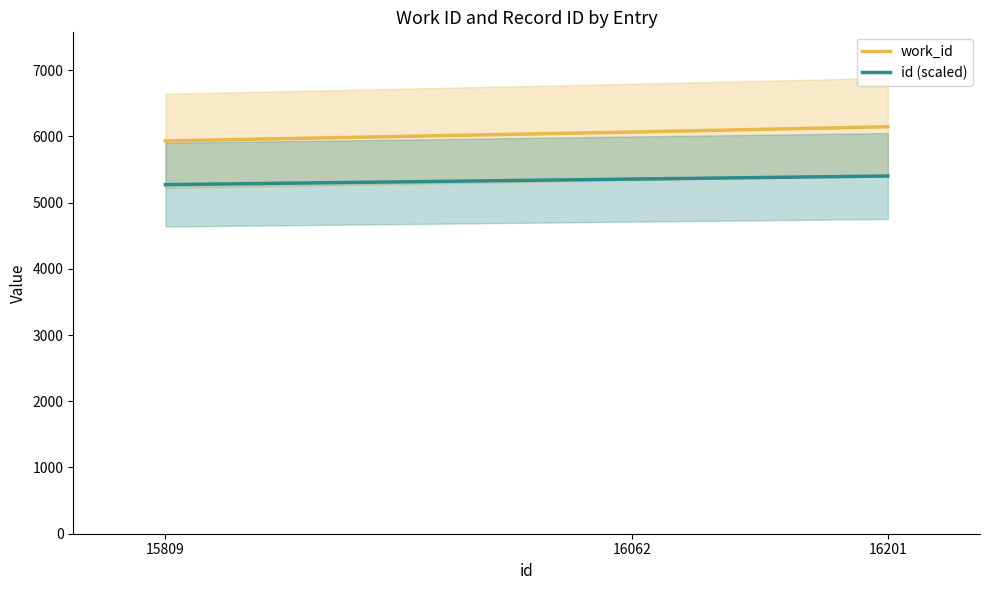

Between 16201 and 16062, which is larger?

16201